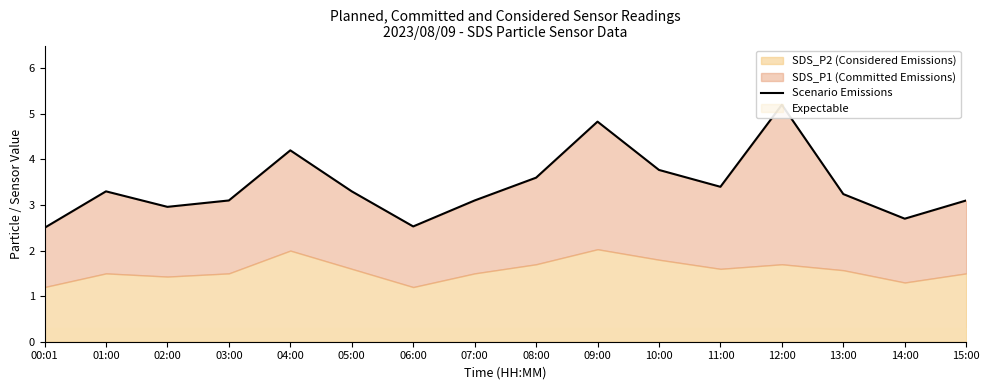

True or false: the data has more than 2 interior local peaks.

True